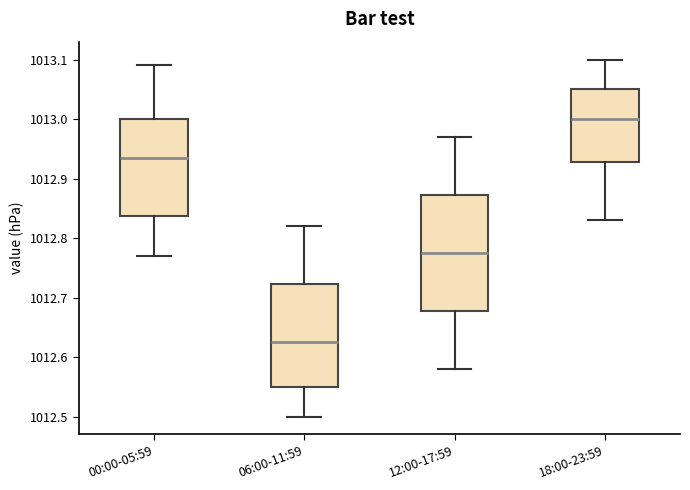

Reading left to right, read every box against the y-axis: the position of its median line, the range the box covers, and the ends of its whiskers. The values are not printed on the chart, so give them approximately, as read against the axis.

00:00-05:59: median 1012.94, box 1012.84 to 1013.00, whiskers 1012.77 to 1013.09
06:00-11:59: median 1012.63, box 1012.55 to 1012.72, whiskers 1012.50 to 1012.82
12:00-17:59: median 1012.78, box 1012.68 to 1012.87, whiskers 1012.58 to 1012.97
18:00-23:59: median 1013.00, box 1012.93 to 1013.05, whiskers 1012.83 to 1013.10